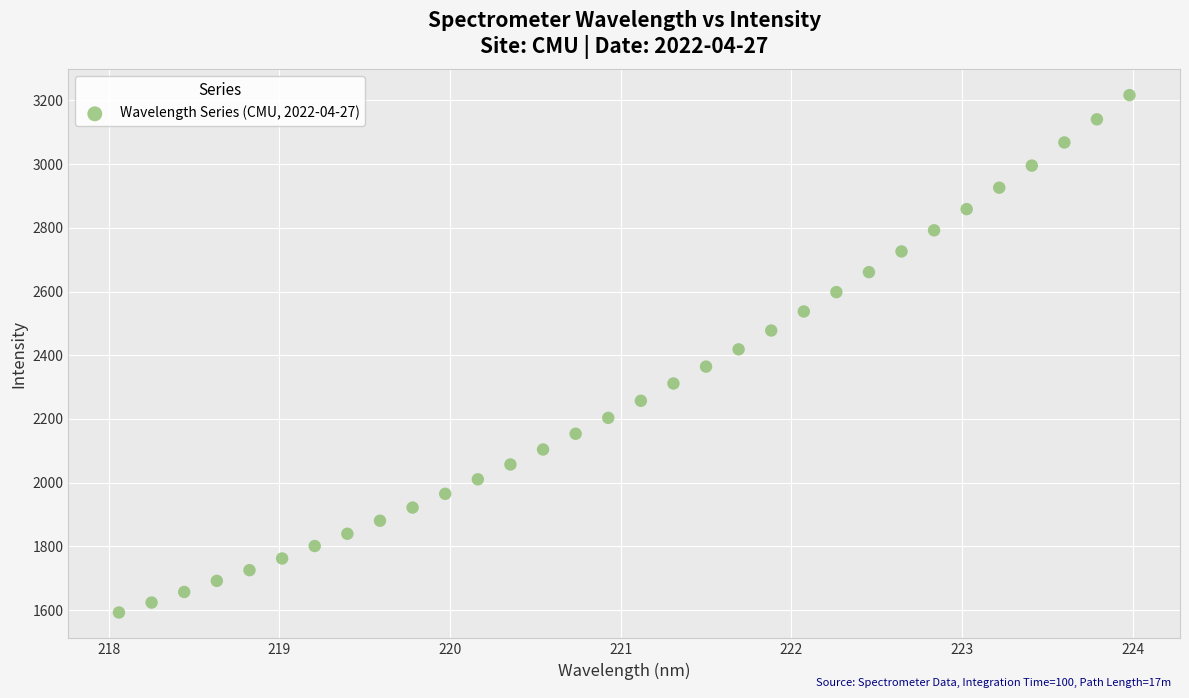

What is the range of Y values (max minus min)?

1623.6